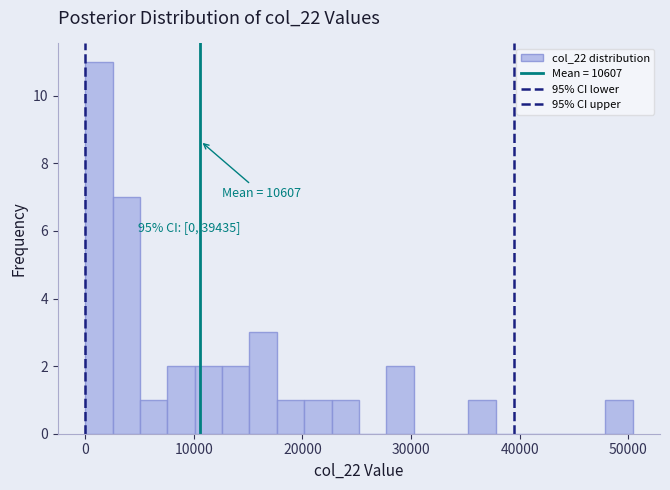

Read against the x-axis, roughly where is the centre of the tallest bar?

1000